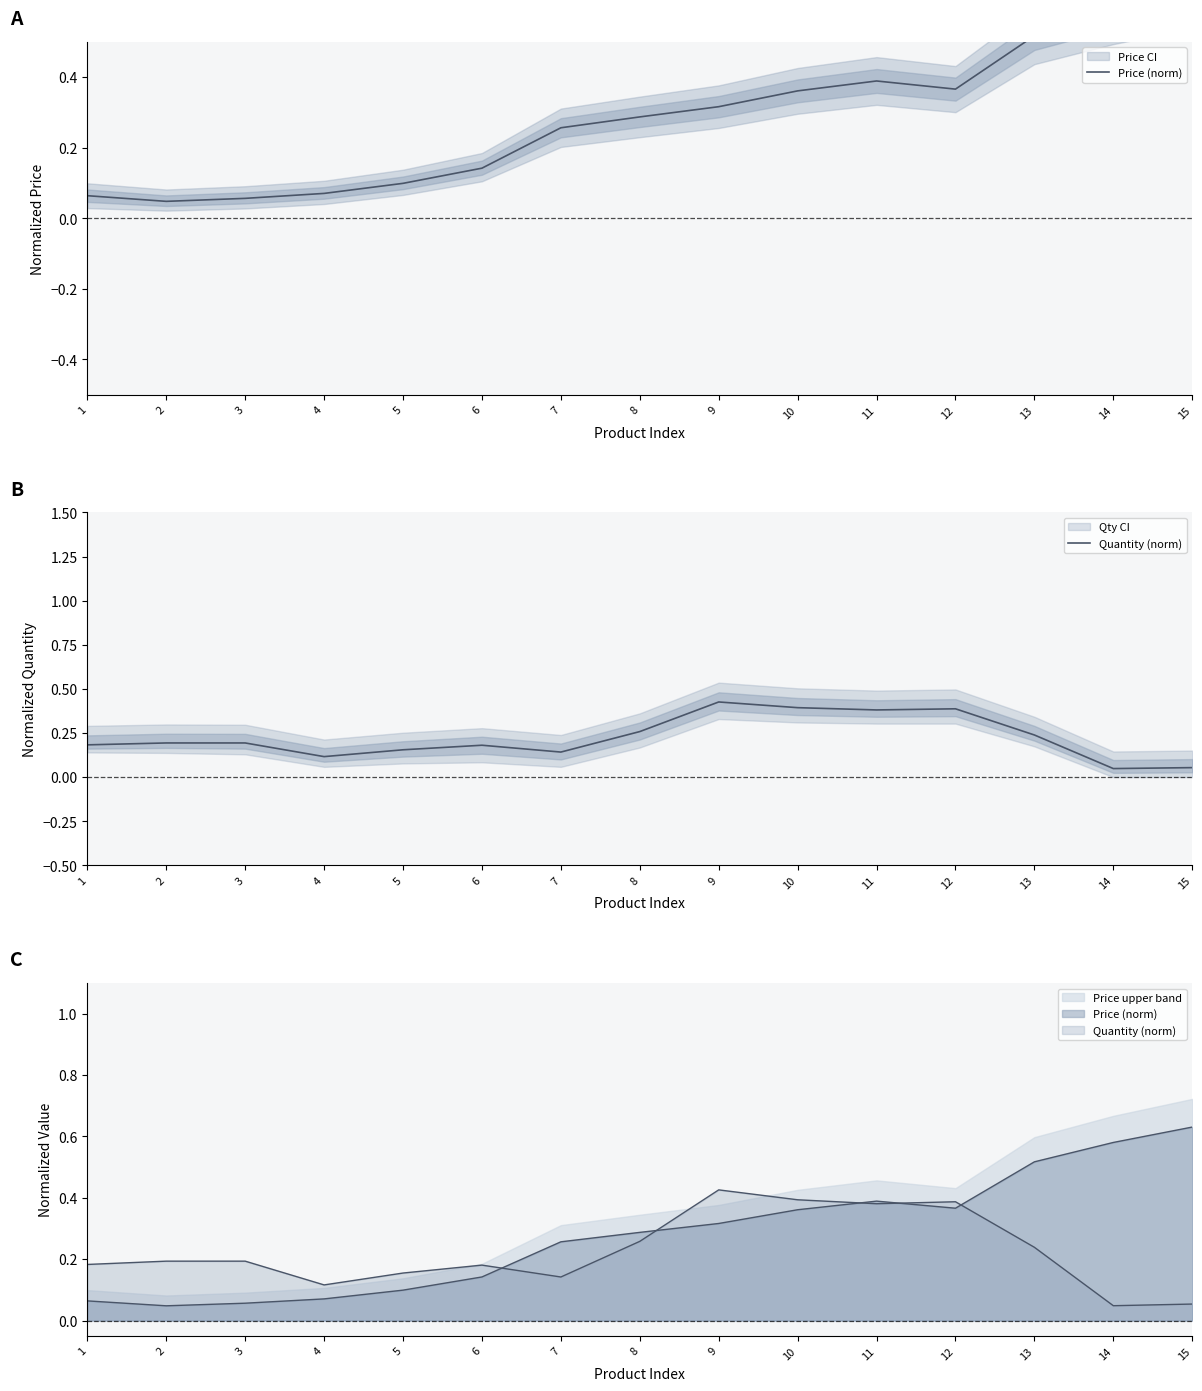

In Quantity (norm), how many points are higher than both neighbors (excluding endpoints)?

3